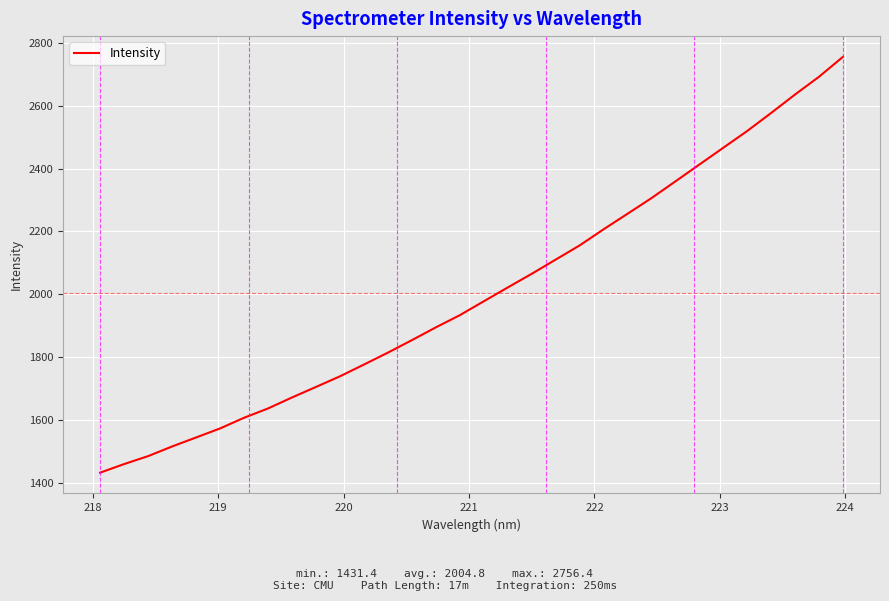

What is the difference between the maximum and minimum values?

1325.0